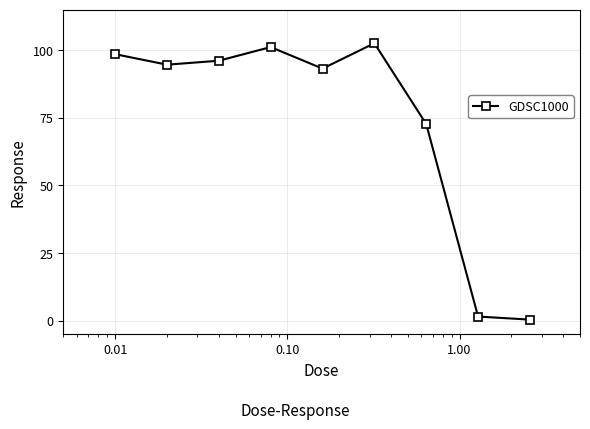

Does the chart have visible grid lines?

Yes